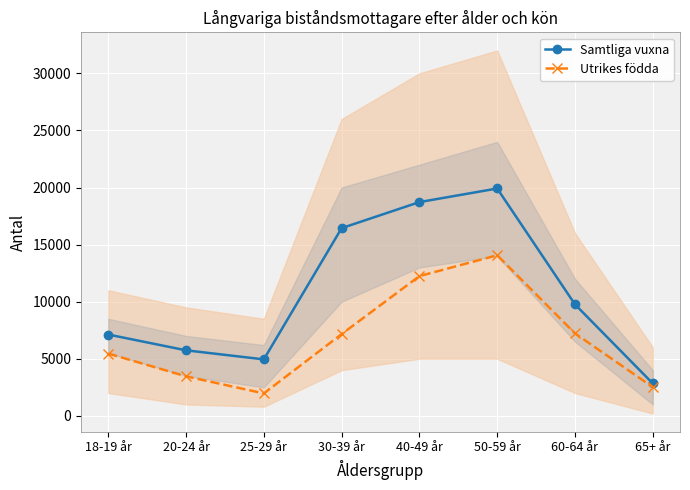

What is the sum of the Samtliga vuxna values at 30-39 år and 60-64 år?

26201